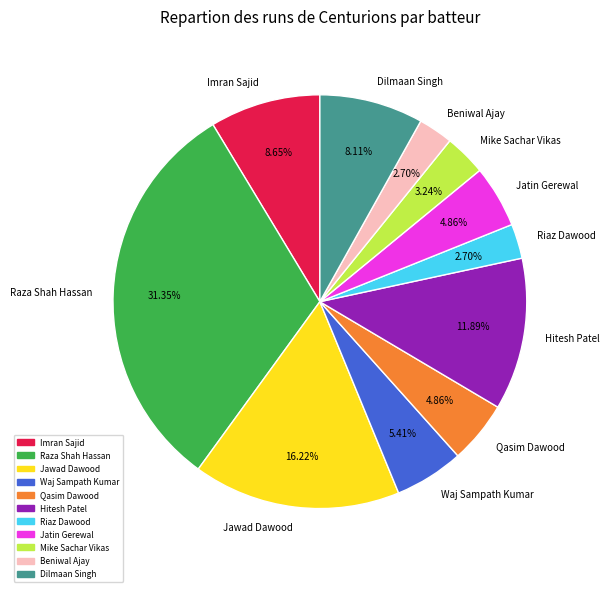

What is the total percentage of Jatin Gerewal and Hitesh Patel?

16.8%